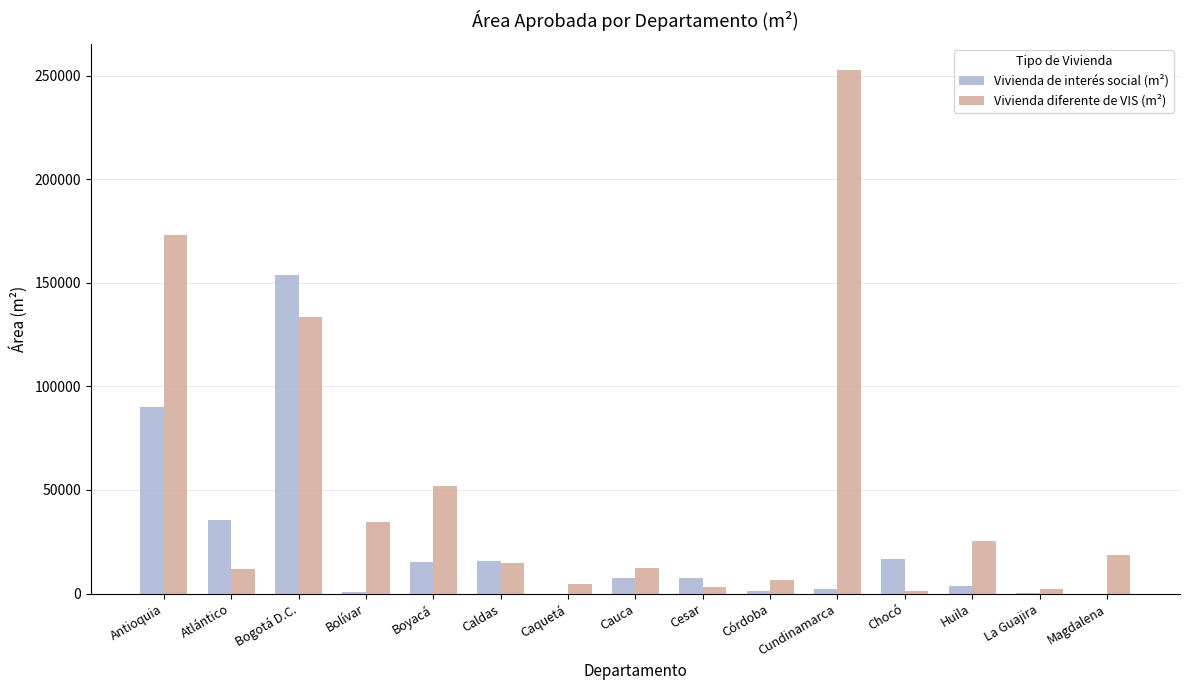

At which label is Vivienda diferente de VIS (m²) closest to 126929?

Bogotá D.C.